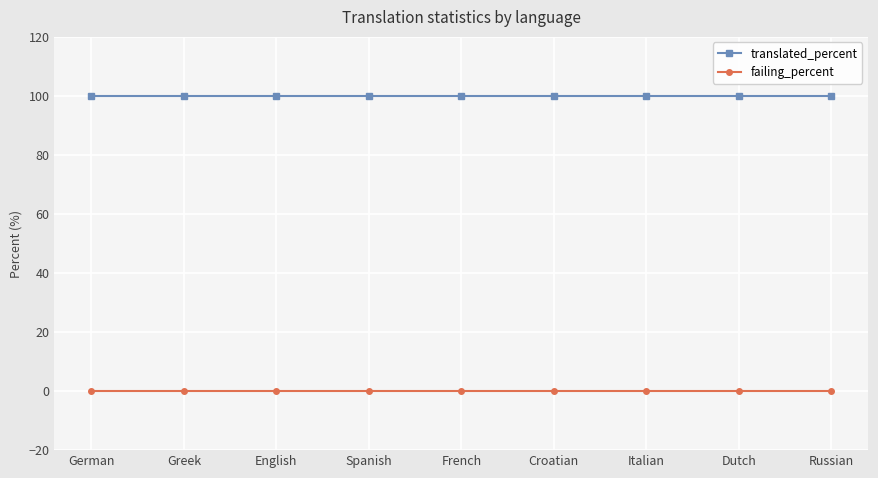

True or false: translated_percent and failing_percent intersect in this chart.

False